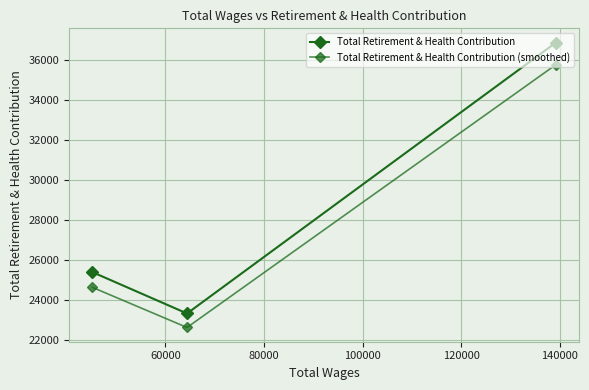

What is the approximate value of Total Retirement & Health Contribution (smoothed) at 60000?

22635.0